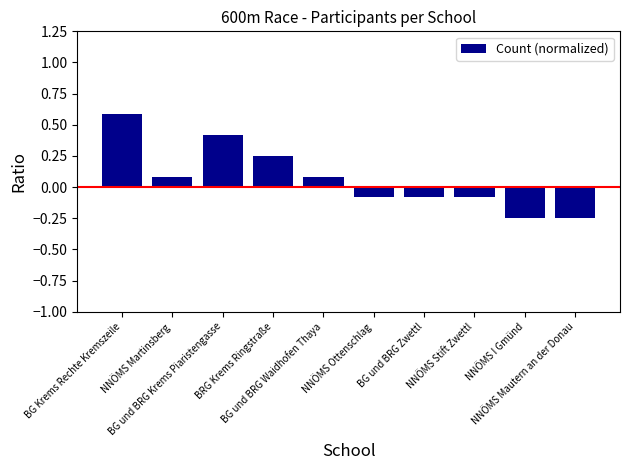

What is the label of the 9th bar from the left?

NNÖMS I Gmünd